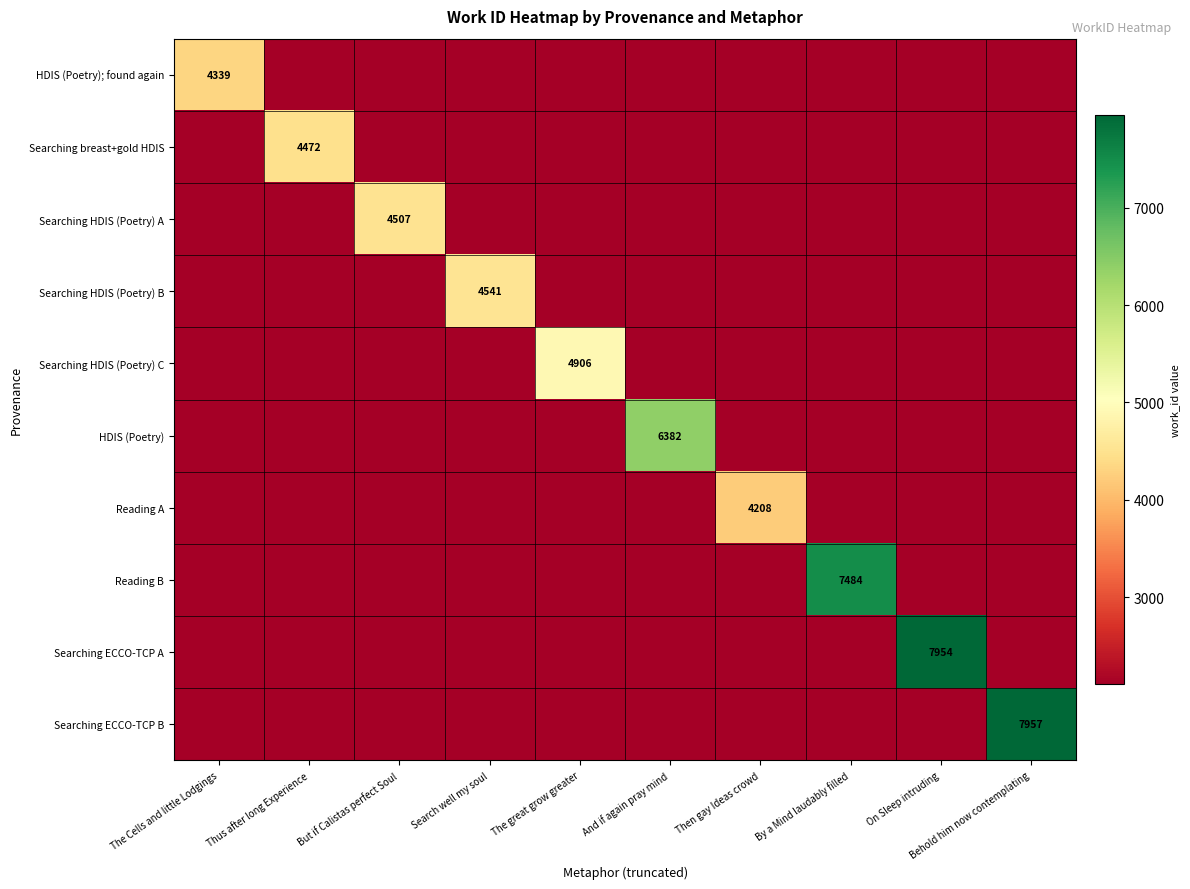

At which category is the sum across all series the highest?

Behold him now contemplating